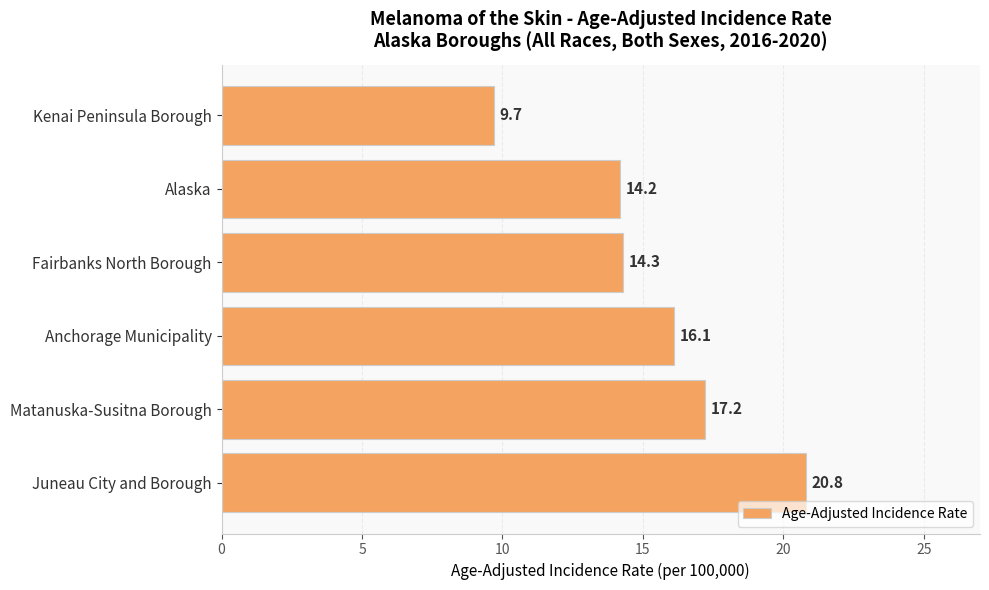

What is the difference between the maximum and minimum values?

11.1